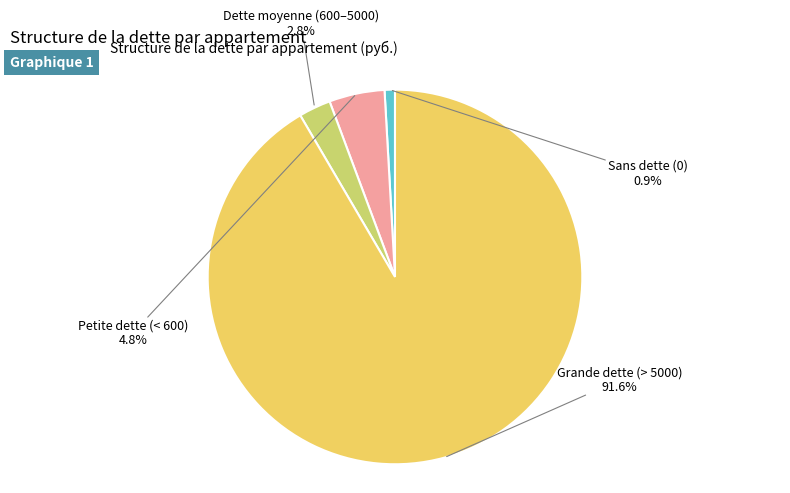

Count the number of slices in the pie.

4